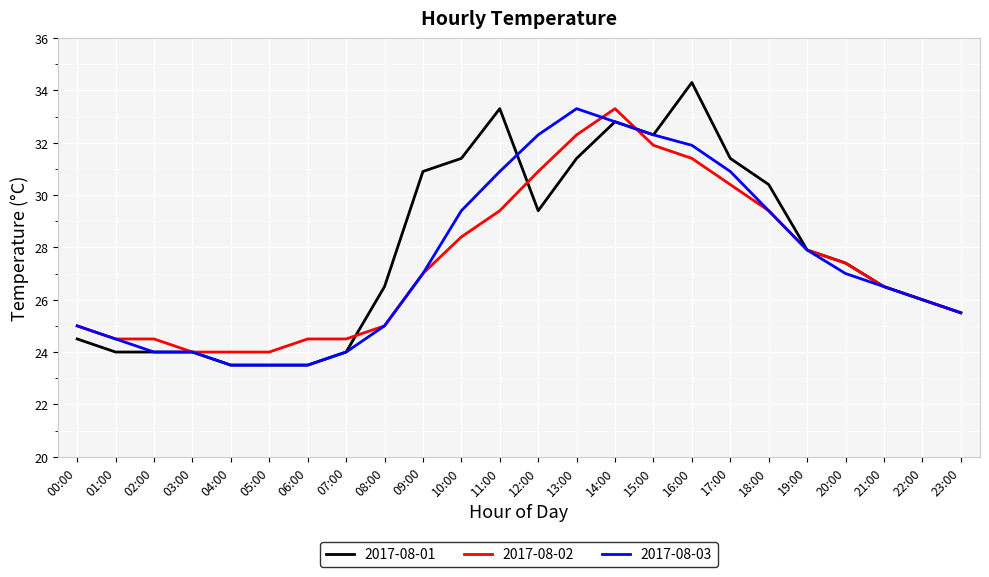

At 12:00, list the series in order from largest to smallest.

2017-08-03, 2017-08-02, 2017-08-01